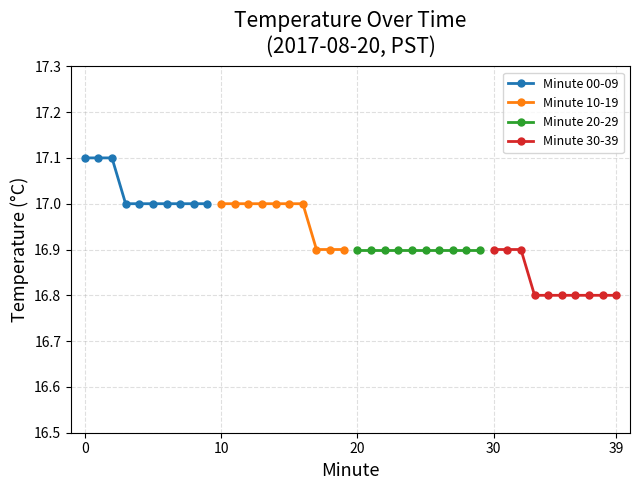

Does the chart have visible grid lines?

Yes